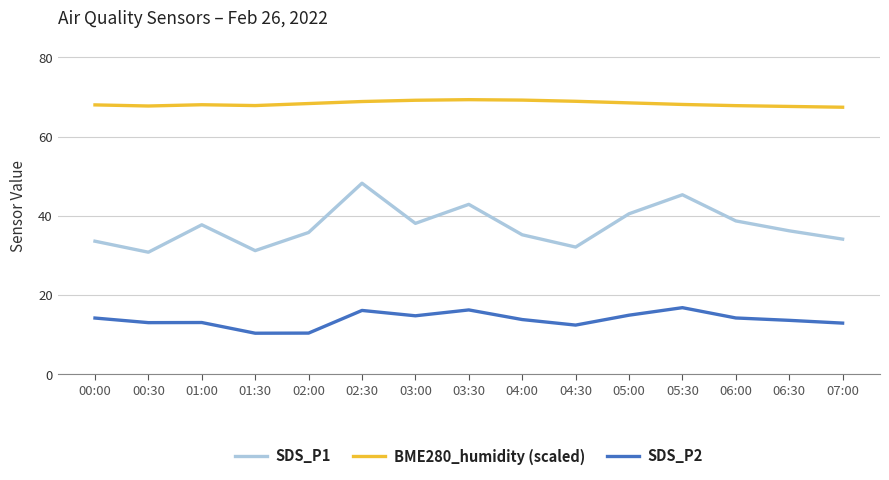

What is the total value across all series at 00:00?

115.8